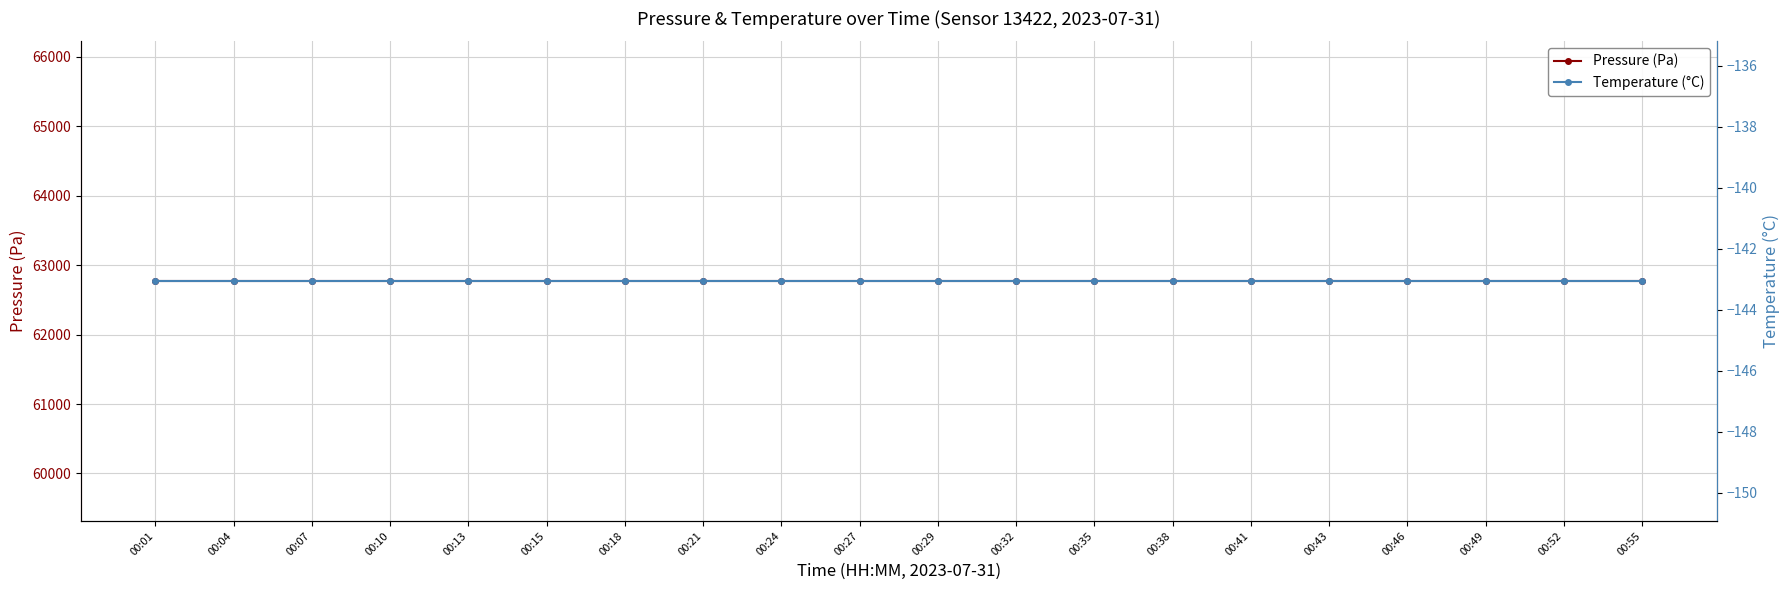

True or false: Pressure (Pa) and Temperature (°C) cross at least once.

False